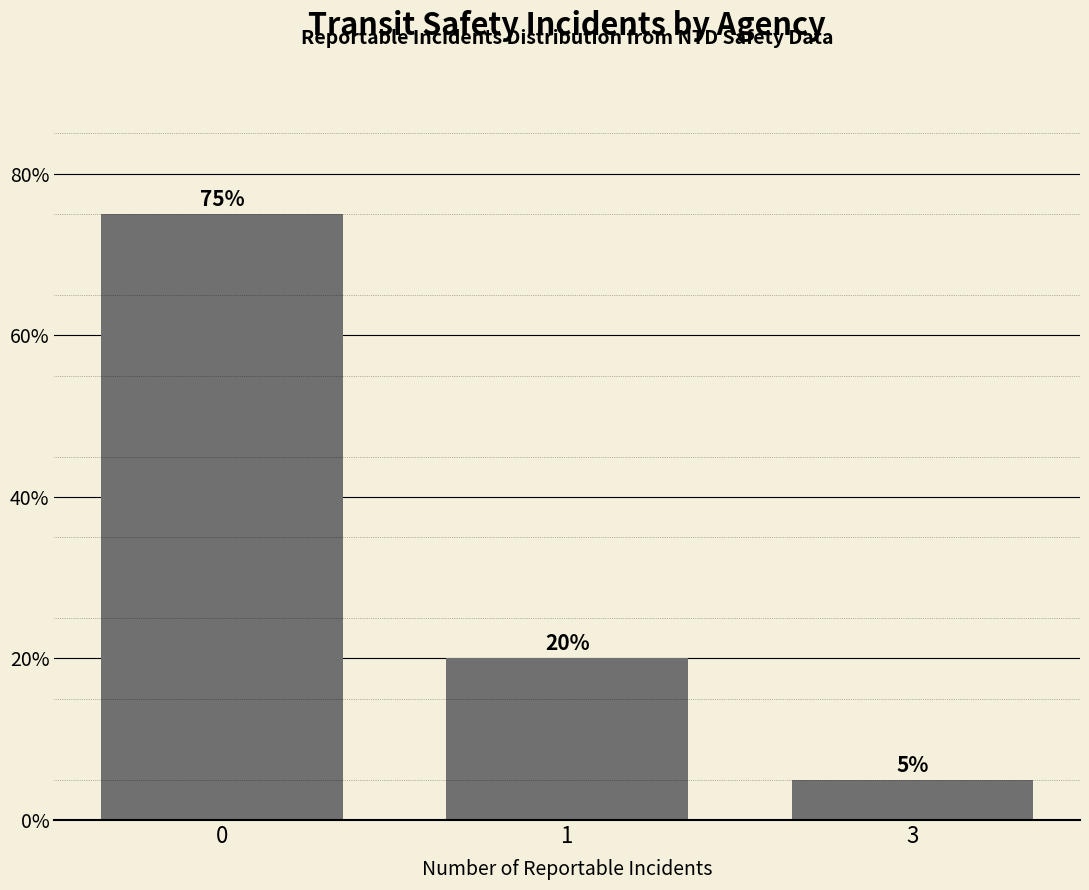

True or false: the data shows 5 at 3.

True